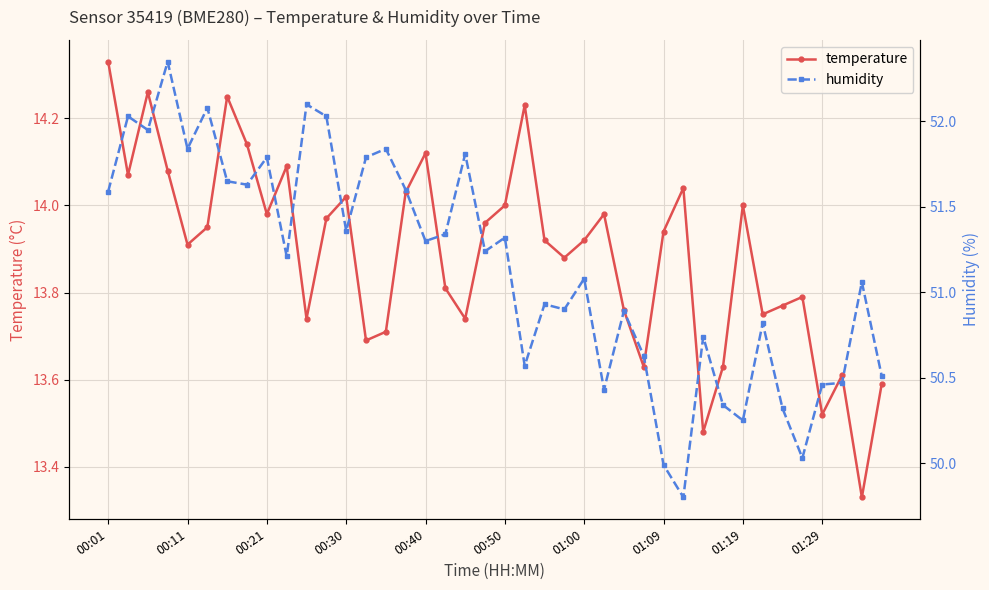

True or false: temperature and humidity intersect in this chart.

False